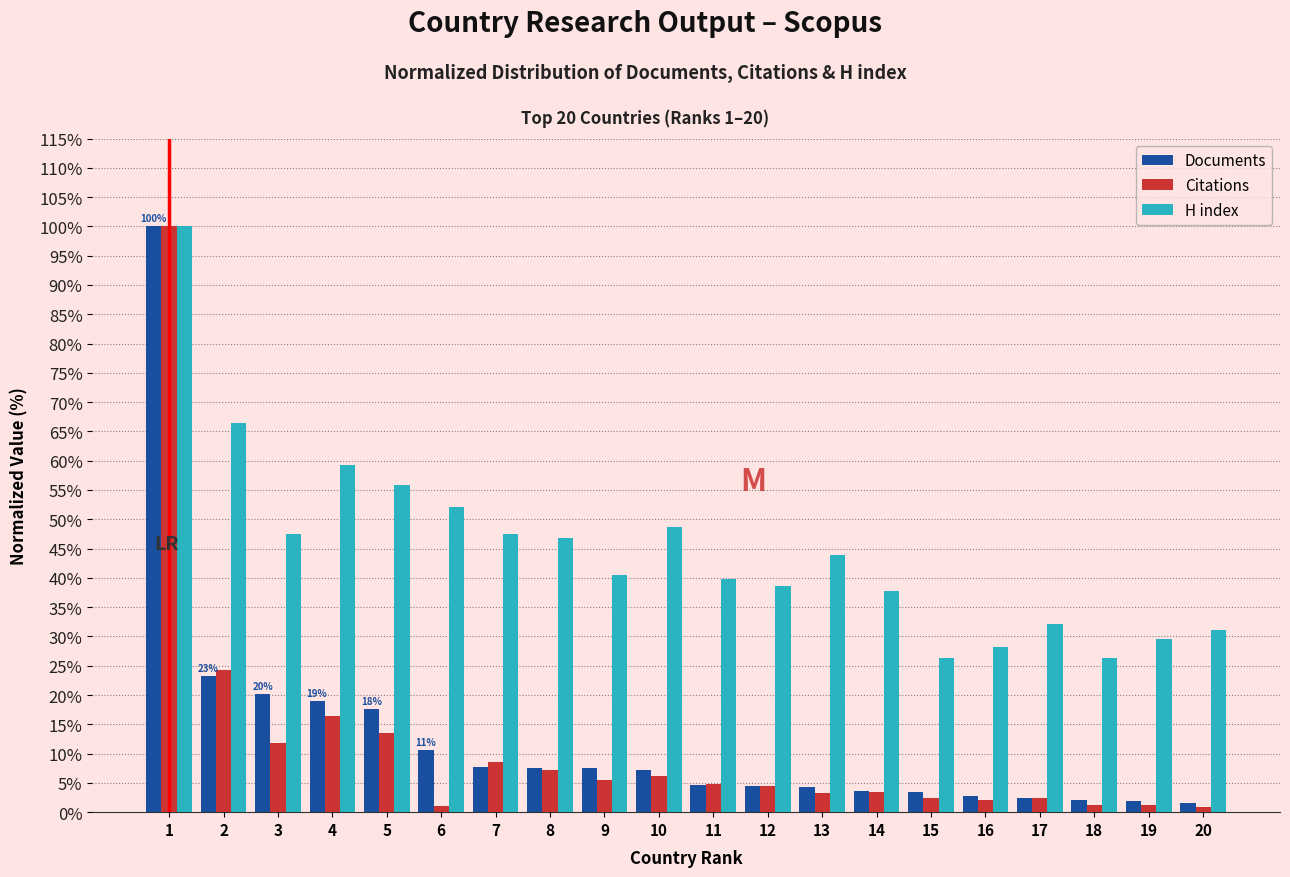

What is the spread (max minus min) of values at 4?

42.9